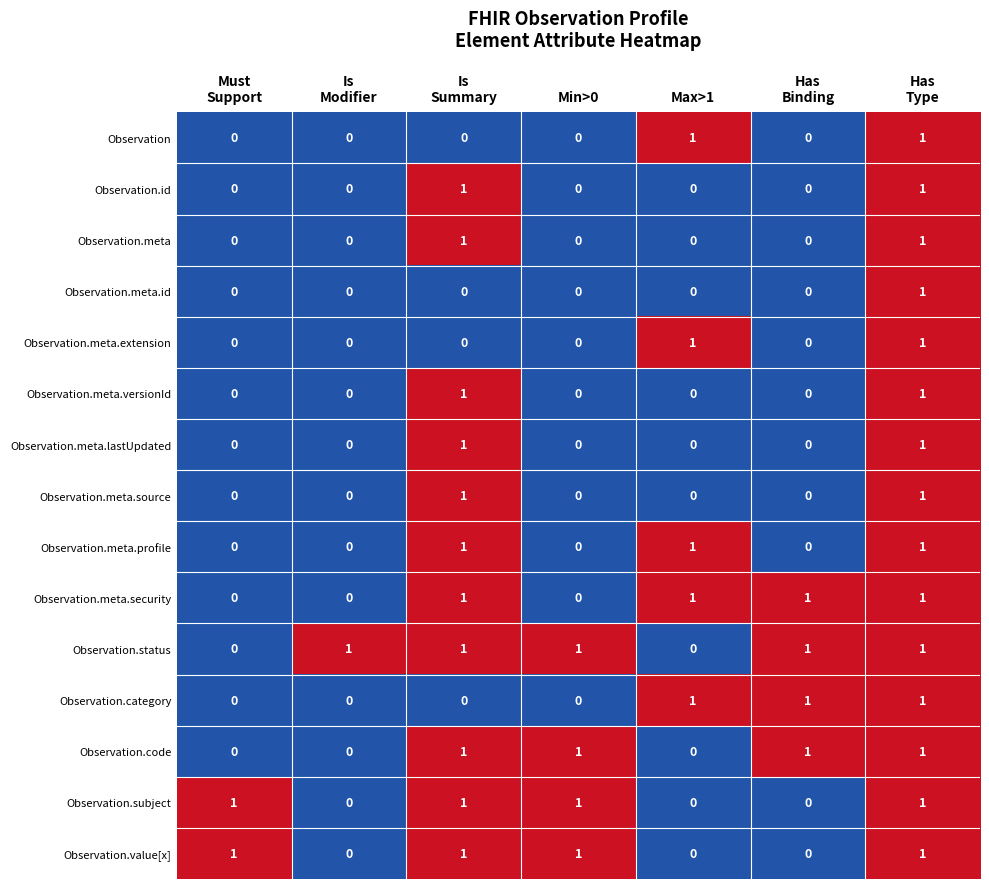

What is the sum of all Observation.meta.security values?

4